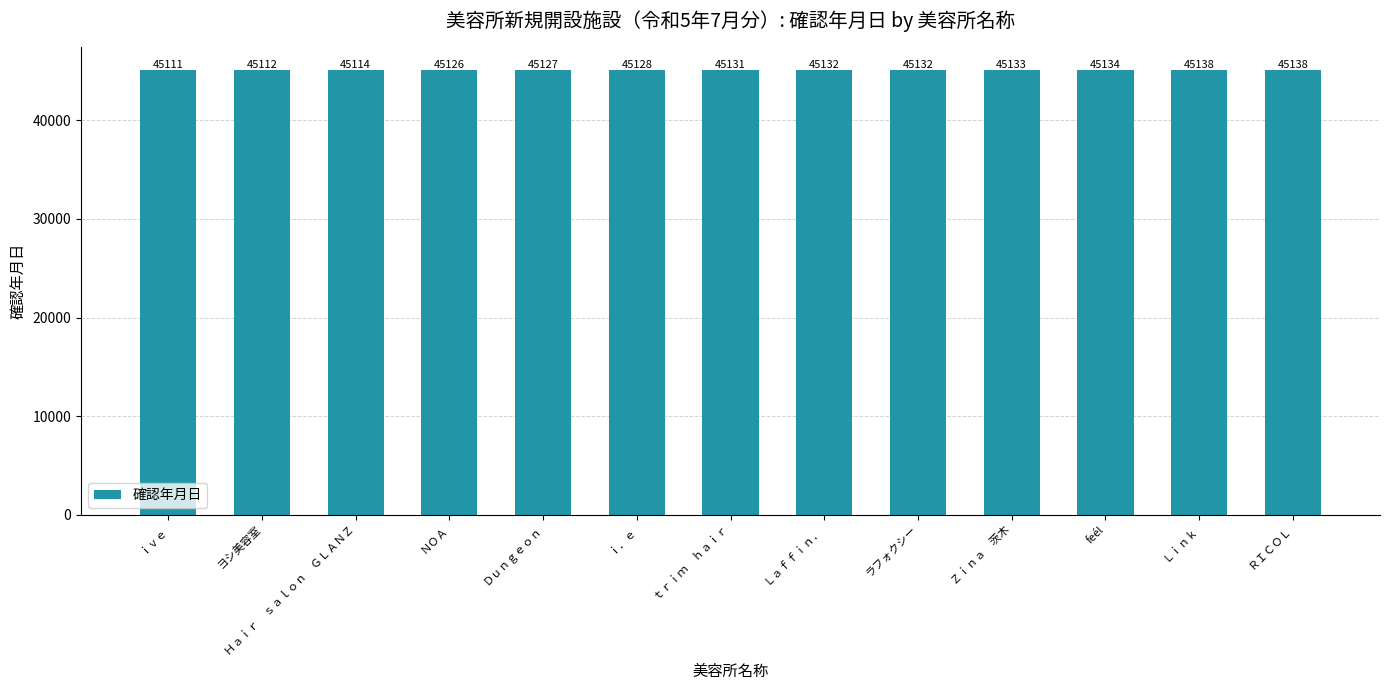

Where is the data nearest to the value 45124?

ＮＯＡ